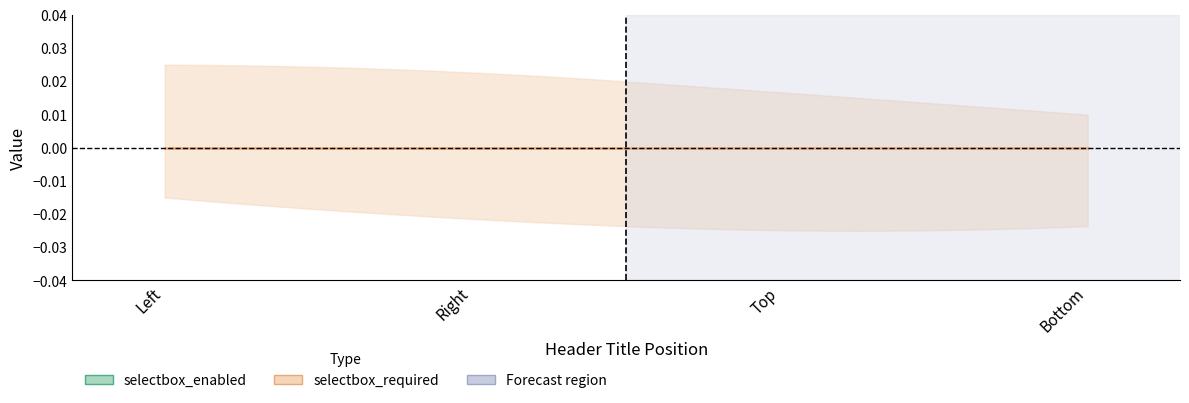

What is the label of the 4th point from the right?

Left